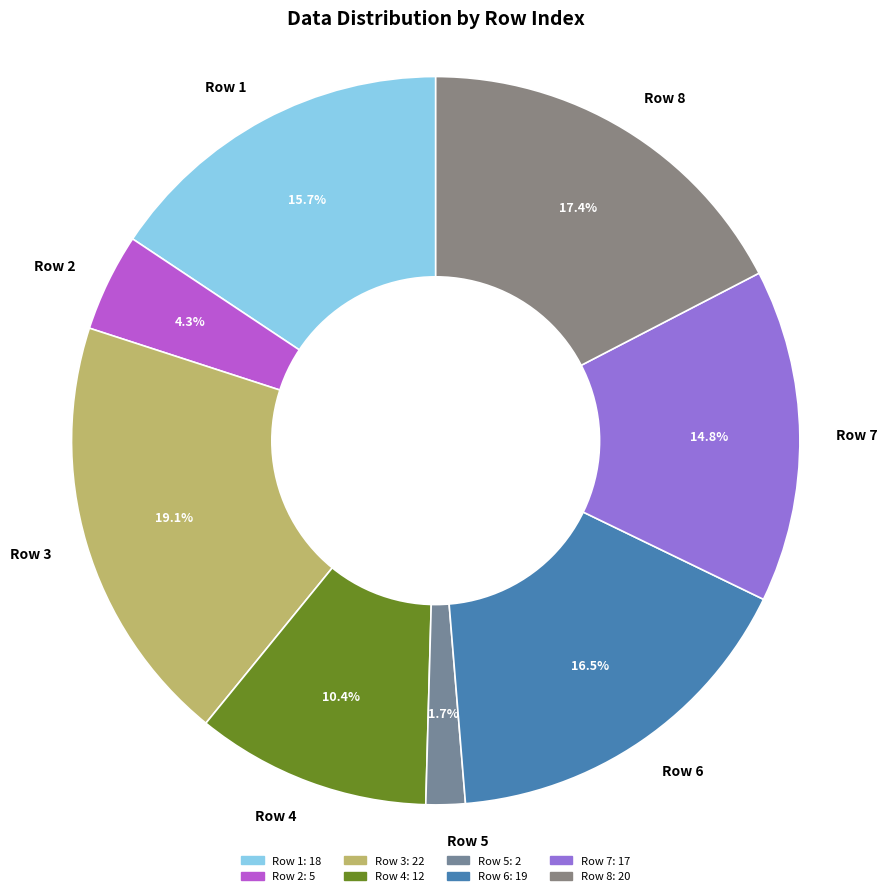

How much of the chart is everything except Row 5?

98.3%